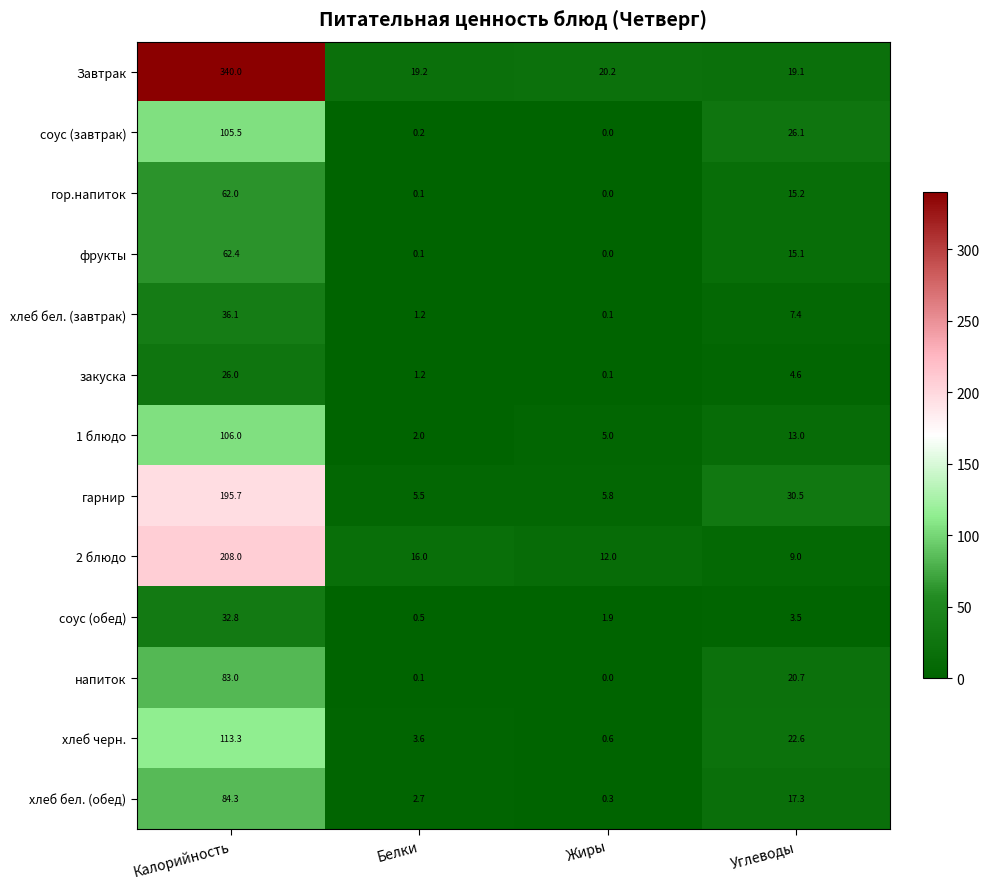

Which category has the lowest value across all series?

Жиры